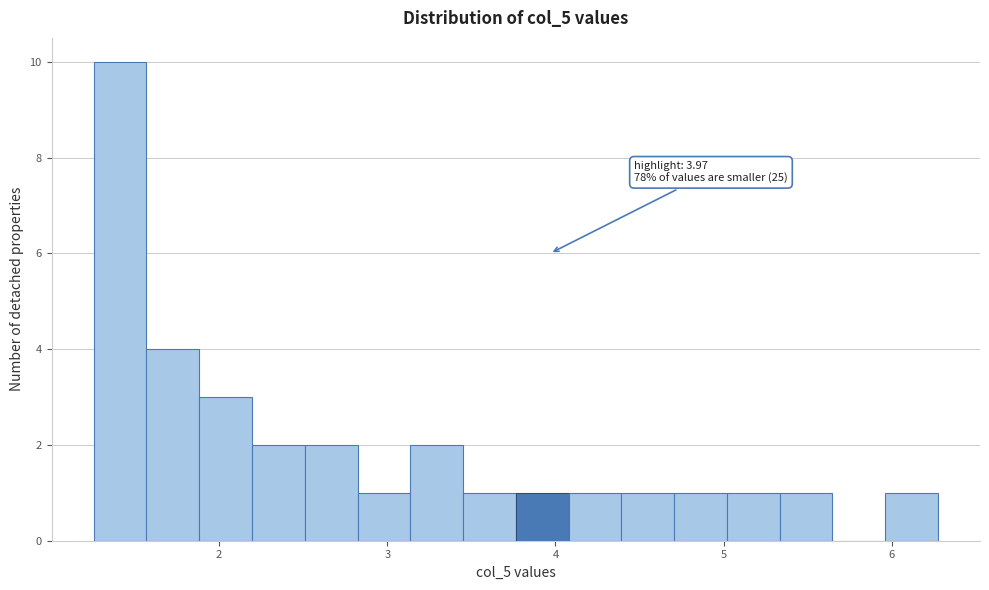

Read against the x-axis, roughly where is the centre of the tallest bar?

1.4